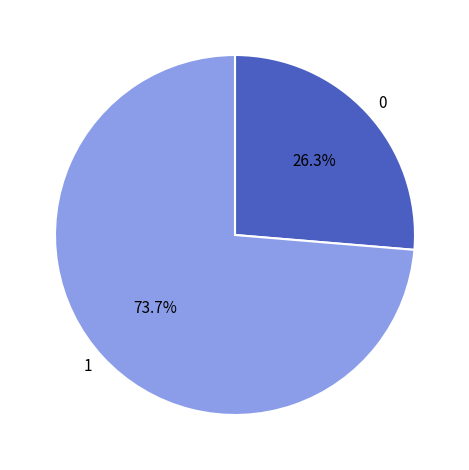

Is it true that 0 is 41% of the pie?

False